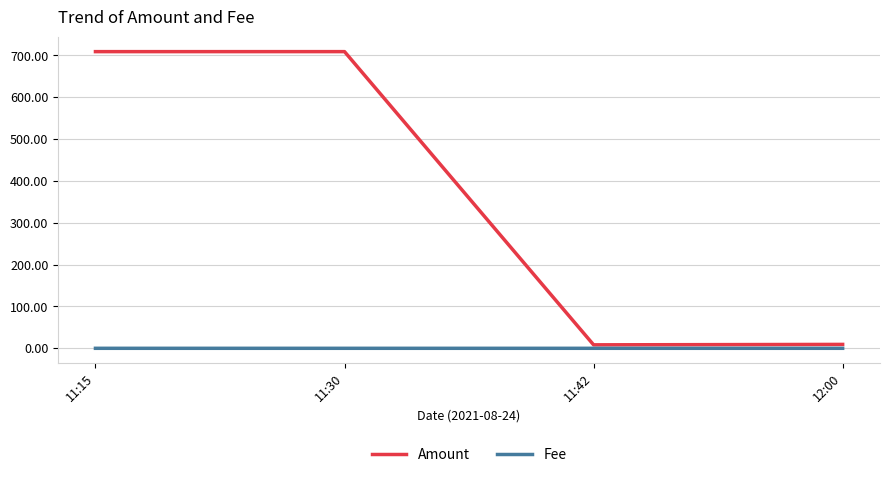

True or false: Fee and Amount intersect in this chart.

False